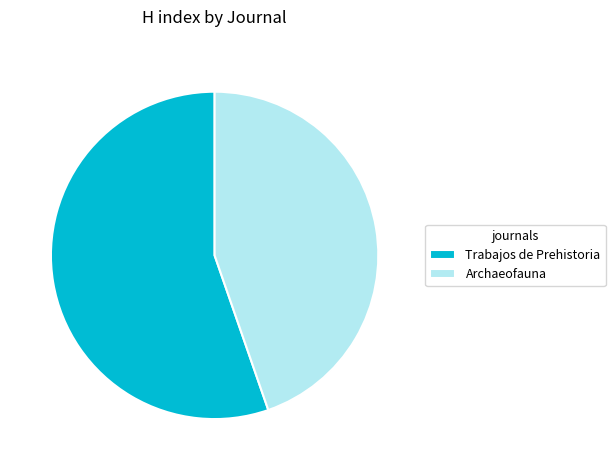

Rank the categories by value from lowest to highest.

Archaeofauna, Trabajos de Prehistoria